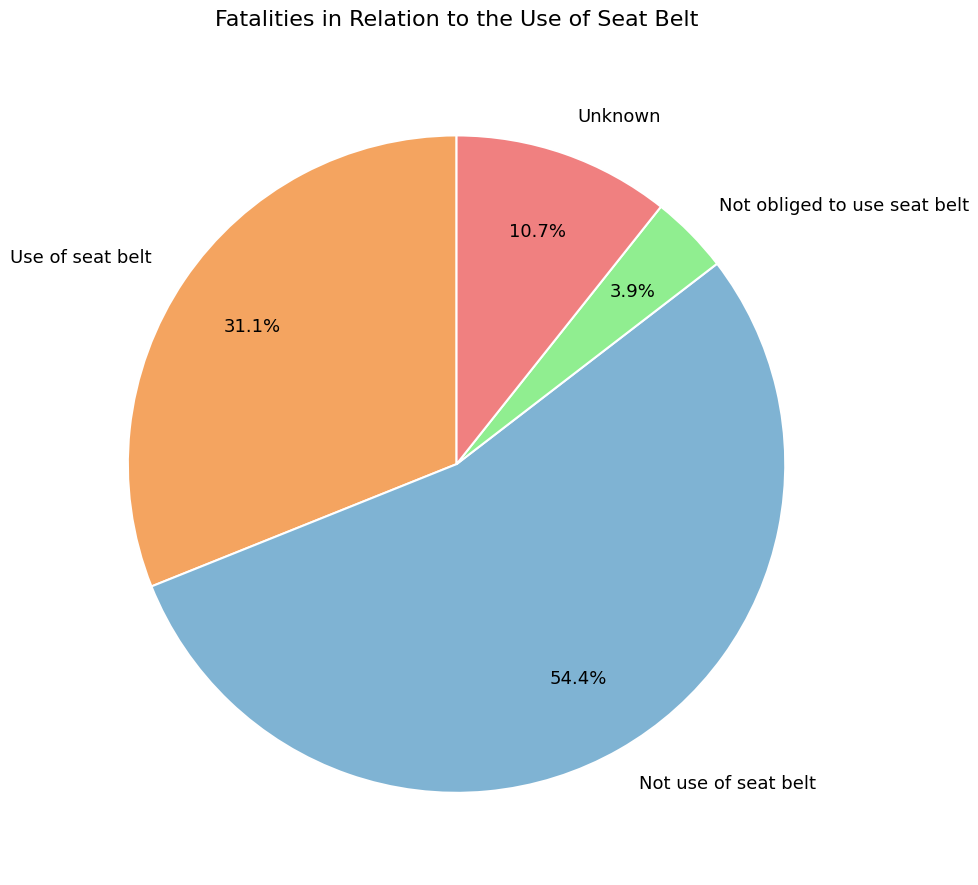

To the nearest percent, what is the average slice percentage?

25%